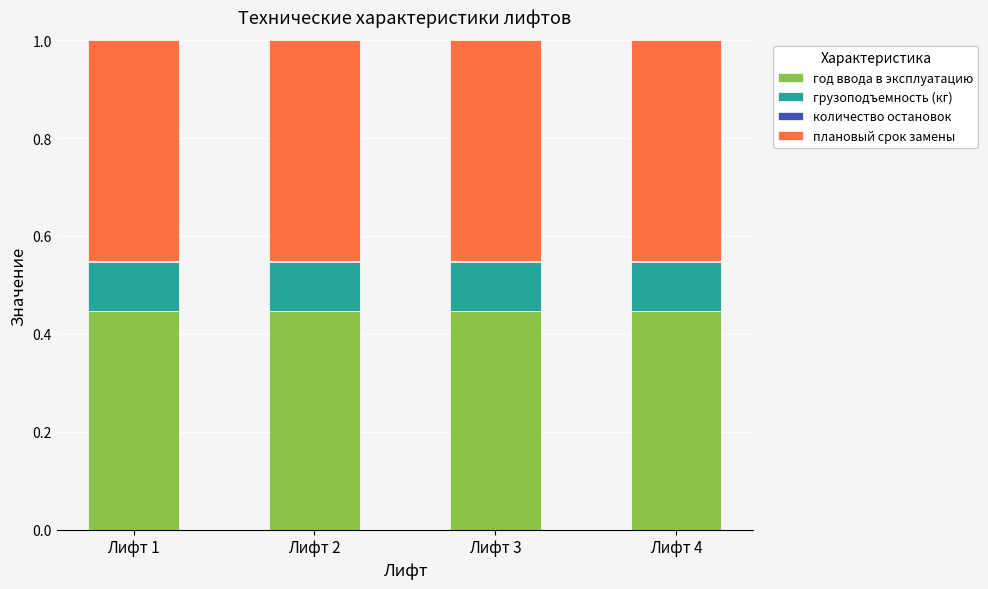

What is the sum of all год ввода в эксплуатацию values?

1.8